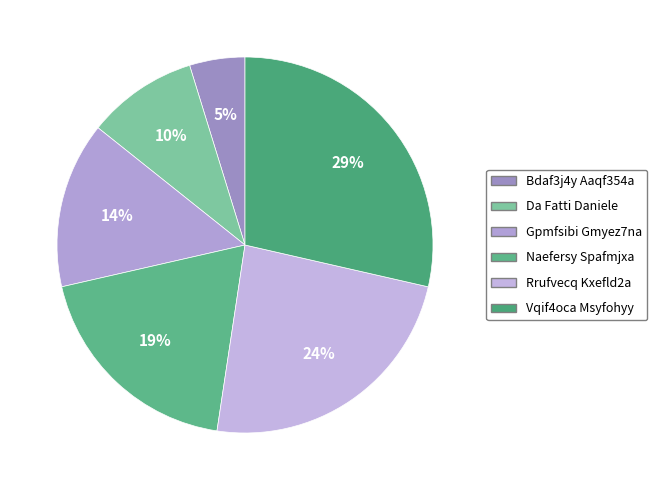

Rank the categories by value from highest to lowest.

Vqif4oca Msyfohyy, Rrufvecq Kxefld2a, Naefersy Spafmjxa, Gpmfsibi Gmyez7na, Da Fatti Daniele, Bdaf3j4y Aaqf354a